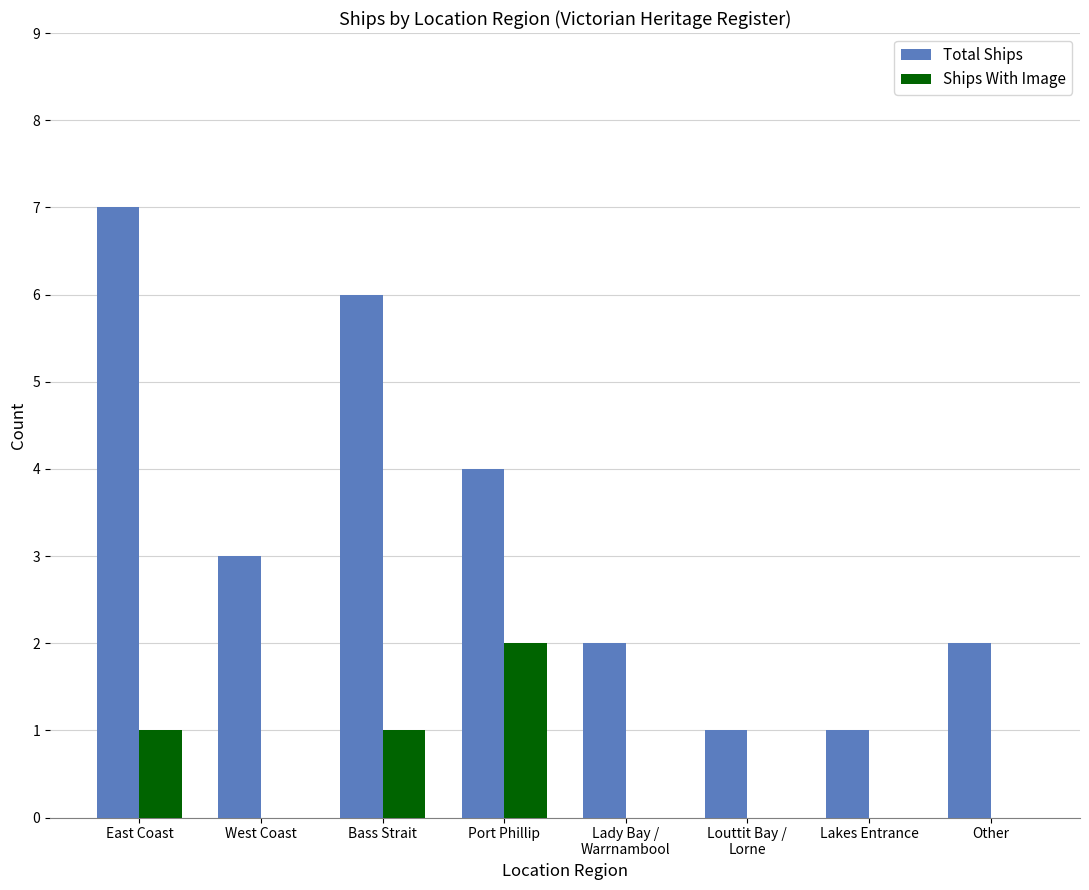

The Ships With Image series shows 1 at West Coast. True or false?

False